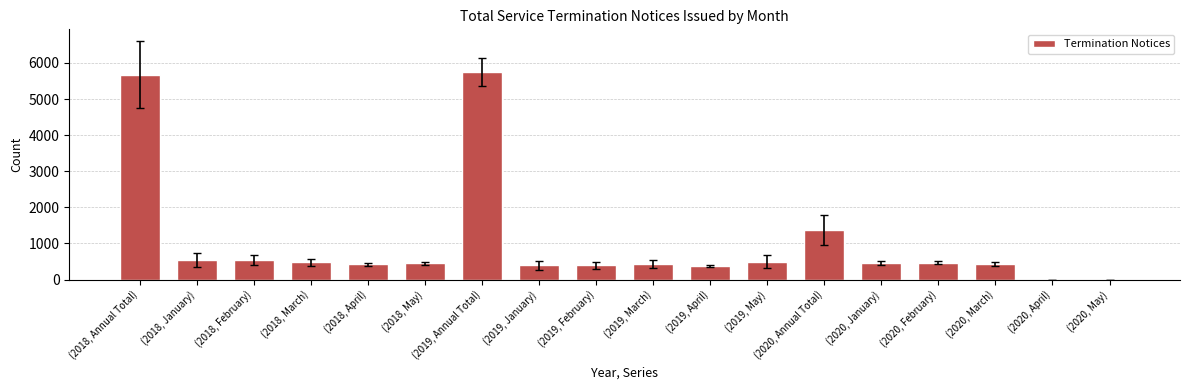

What is the maximum value shown in the chart?

5763